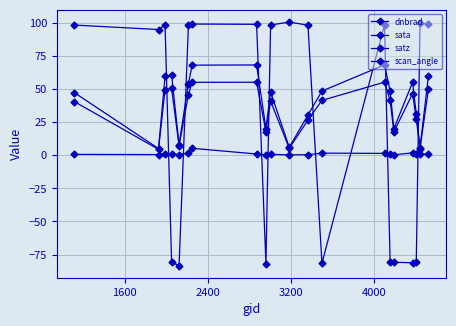

Where is the first local maximum for scan_angle?

3200